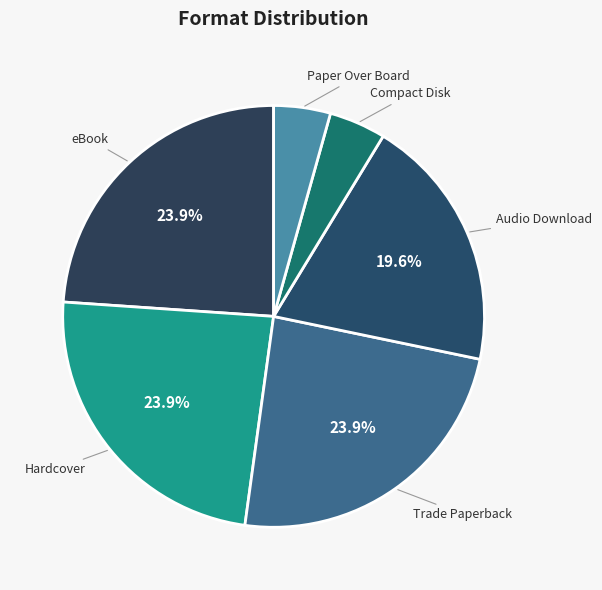

Does any single category account for the majority?

No